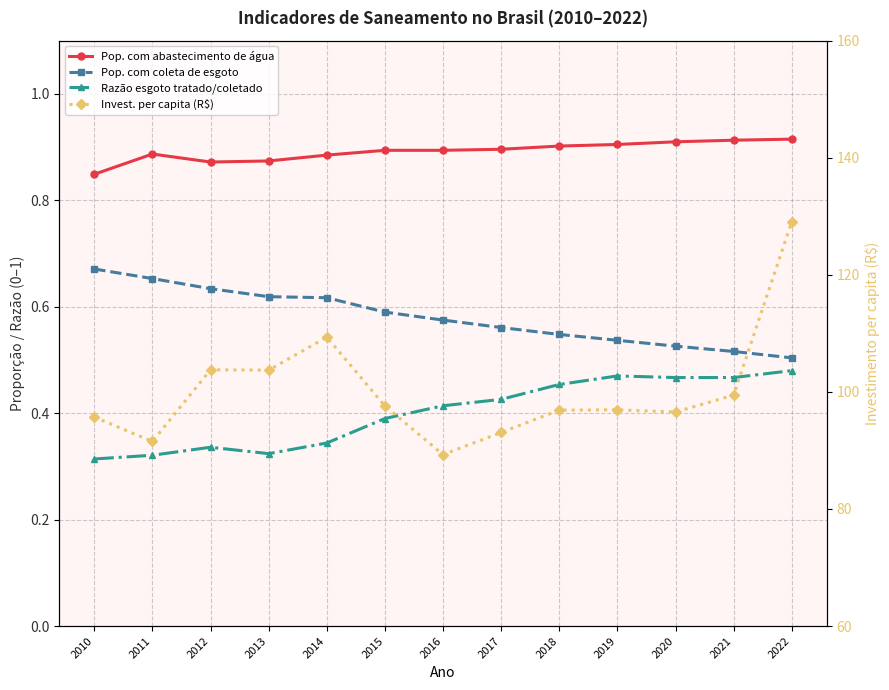

True or false: Razão esgoto tratado/coletado has a value of 0.7 at 2019.

False